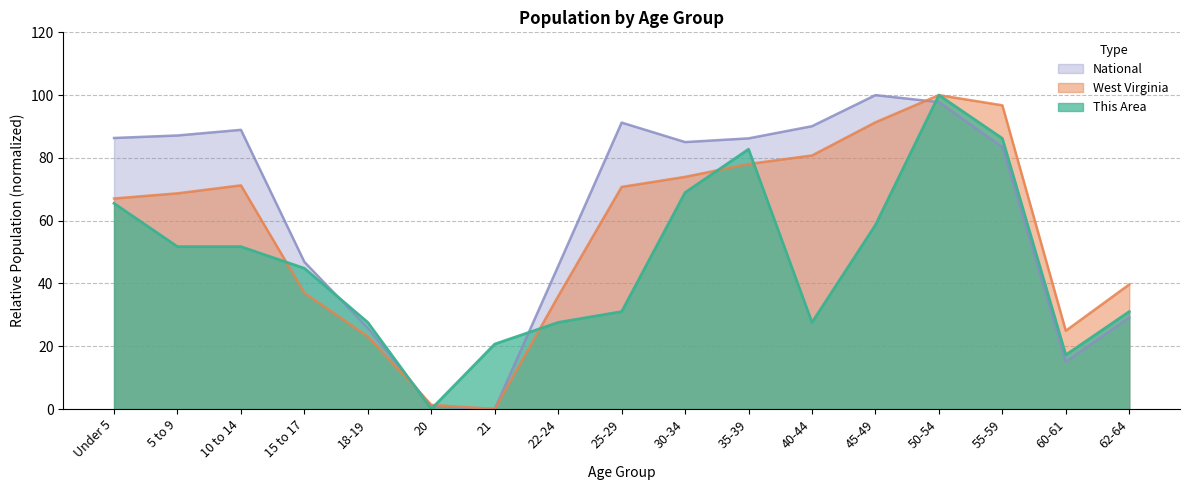

Is the value of West Virginia at 30-34 greater than the value of National at 40-44?

No